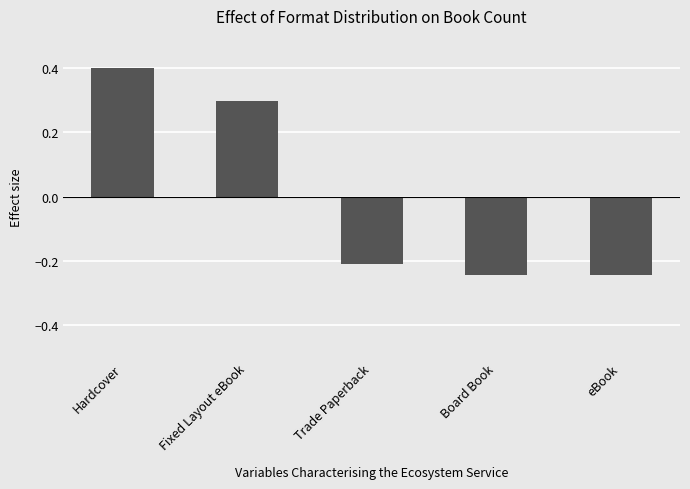

Where does the data first go above 0?

Hardcover